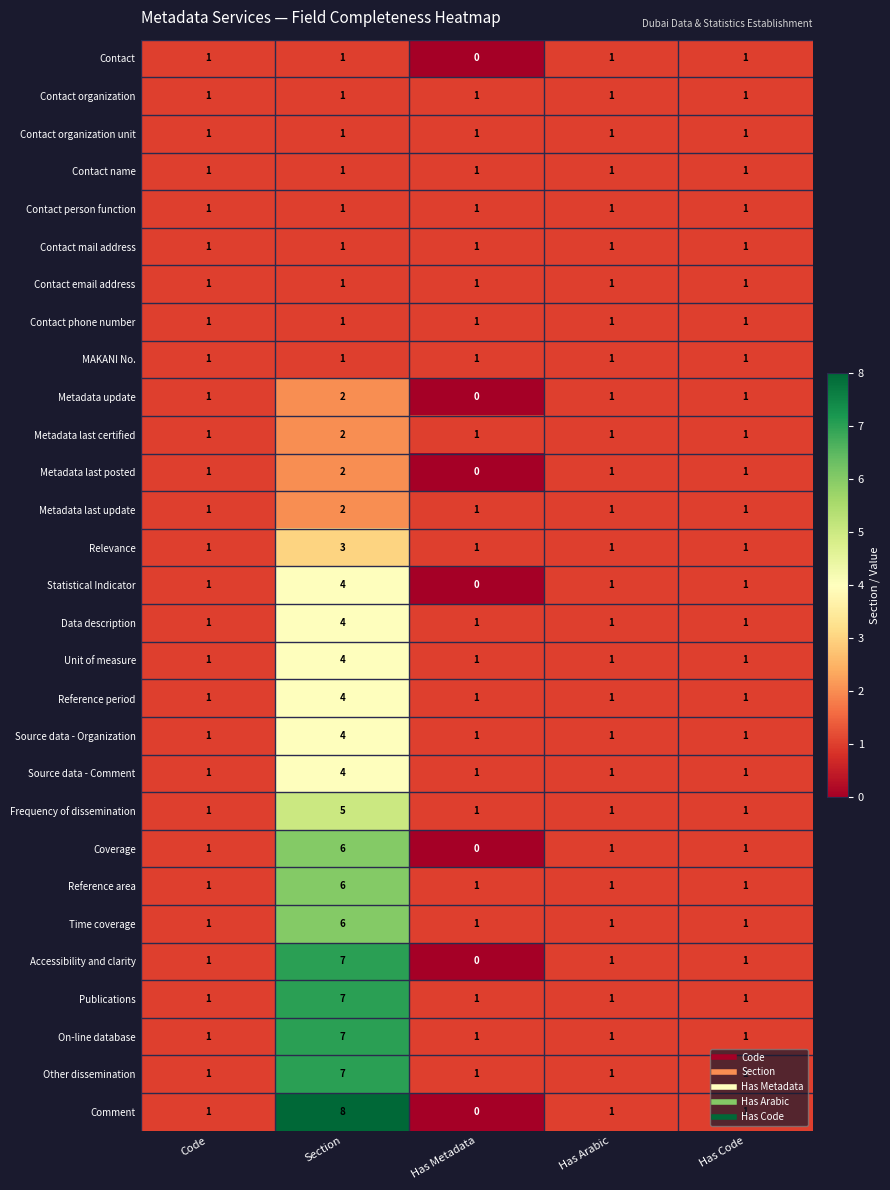

Count the Reference area values in the range 1 to 2.

4